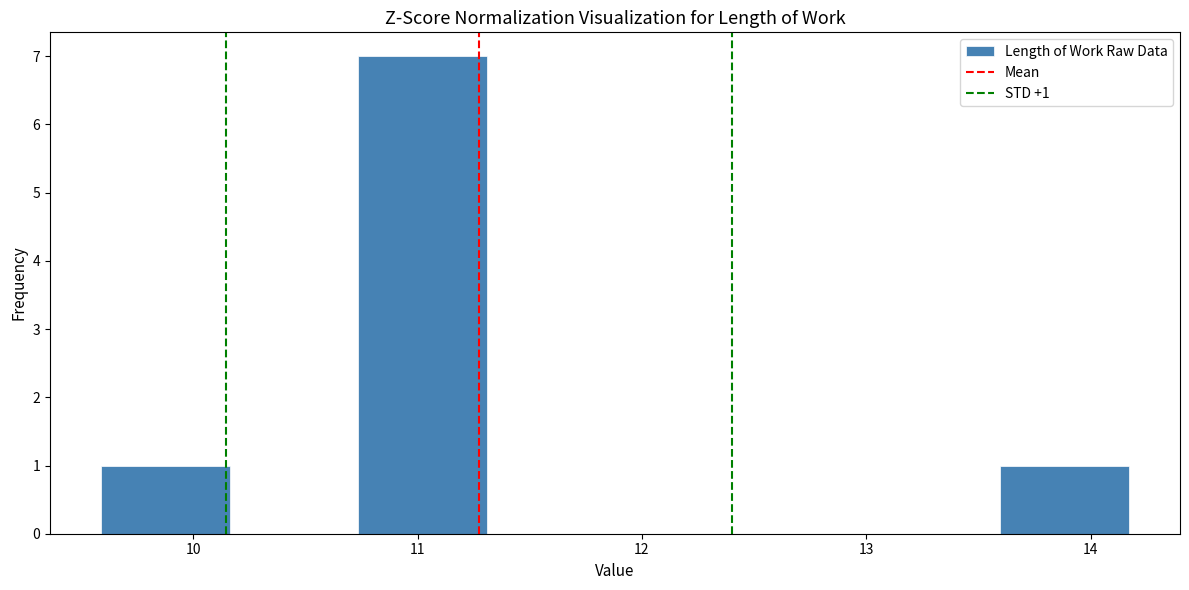

Which range on the x-axis has the tallest bar?

10.7 to 11.3